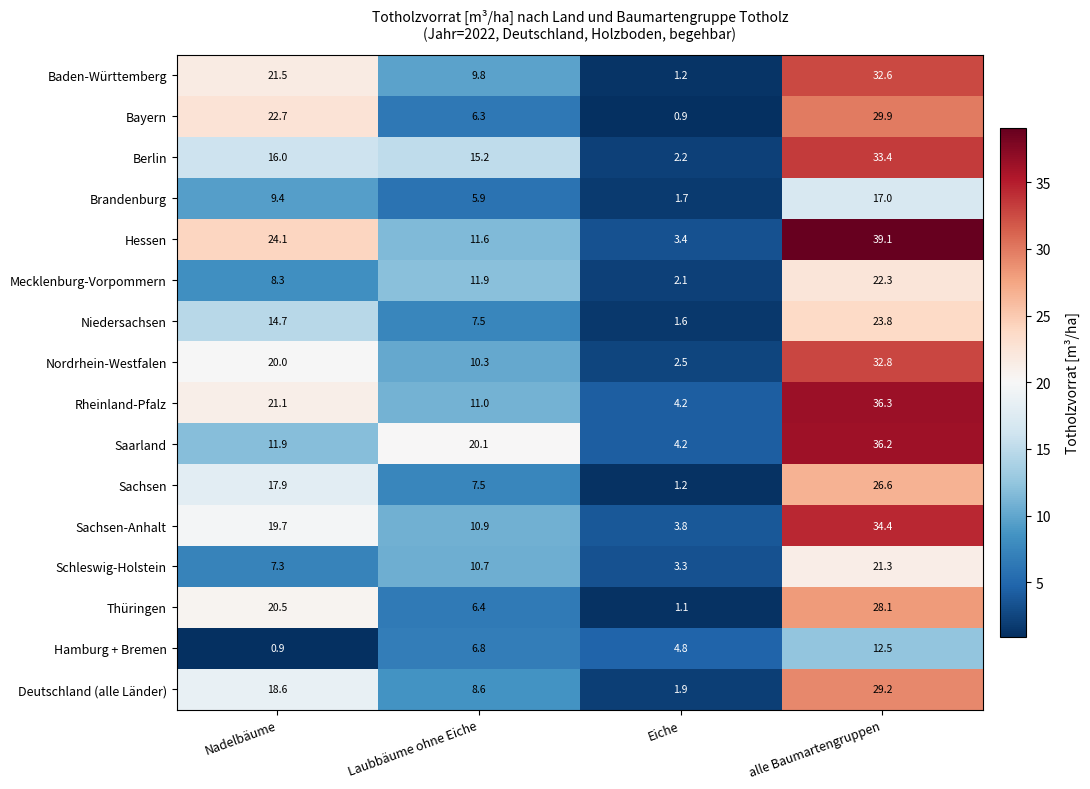

Where is Saarland nearest to the value 20?

Laubbäume ohne Eiche